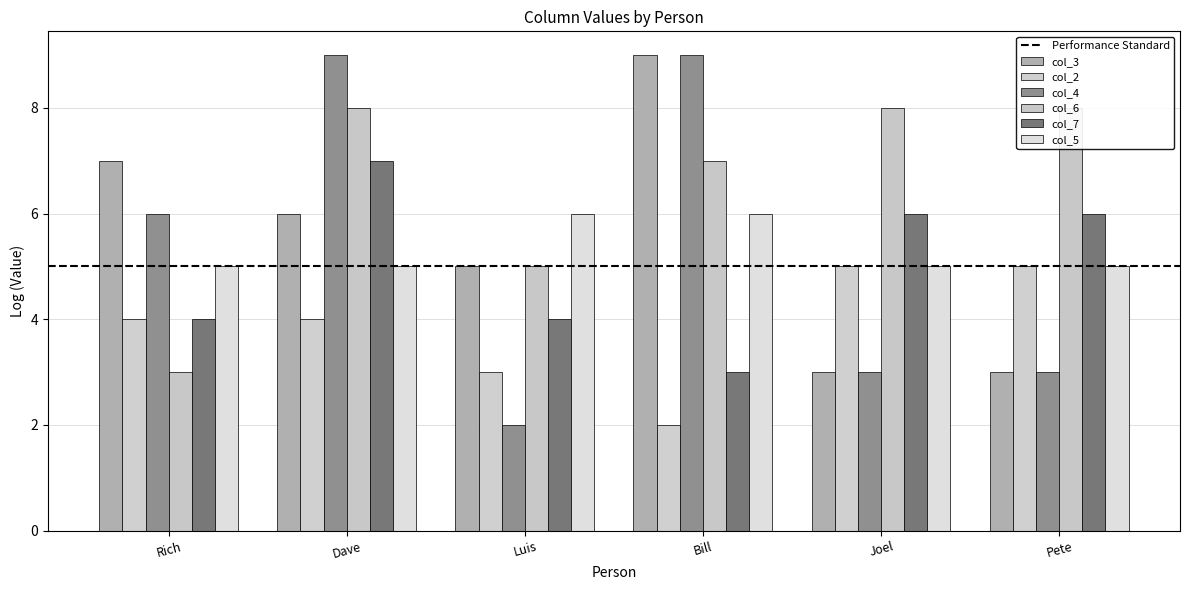

What is the value of the col_7 bar at the 3rd from the left?

4